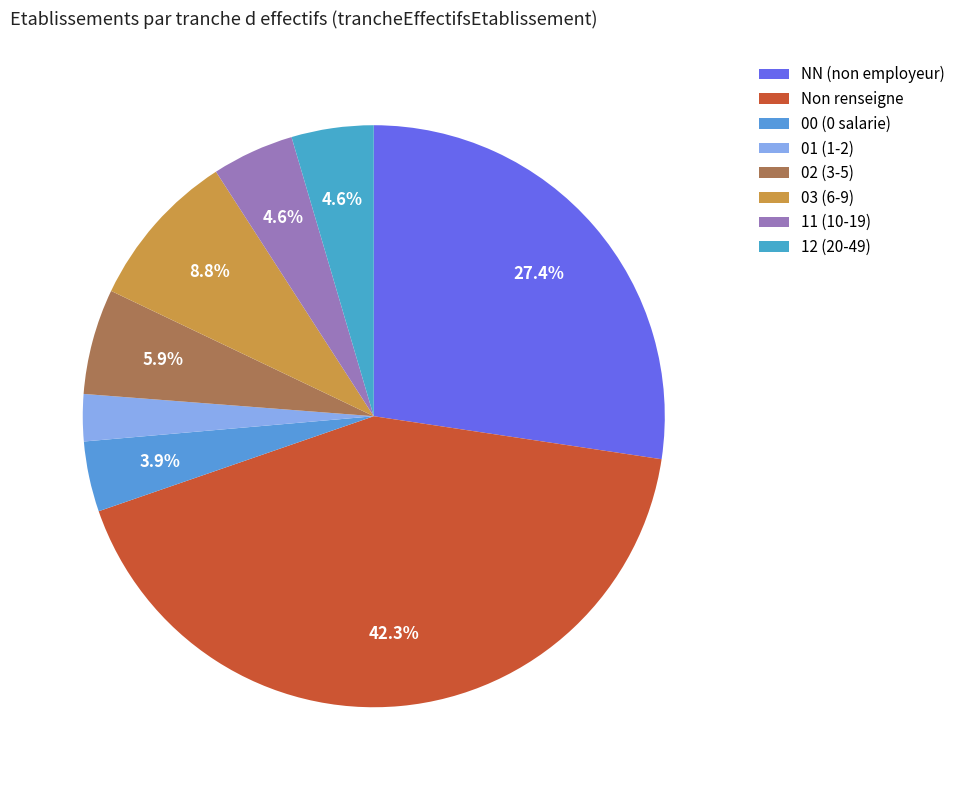

Is there any slice that represents more than half of the pie?

No